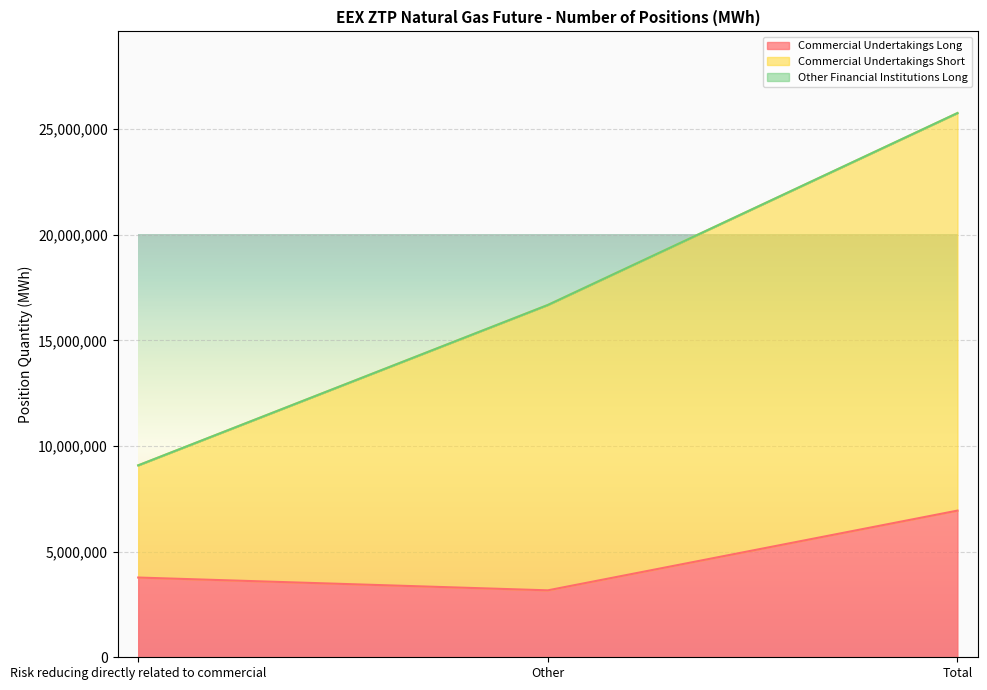

Does the chart display data point markers on the line(s)?

No